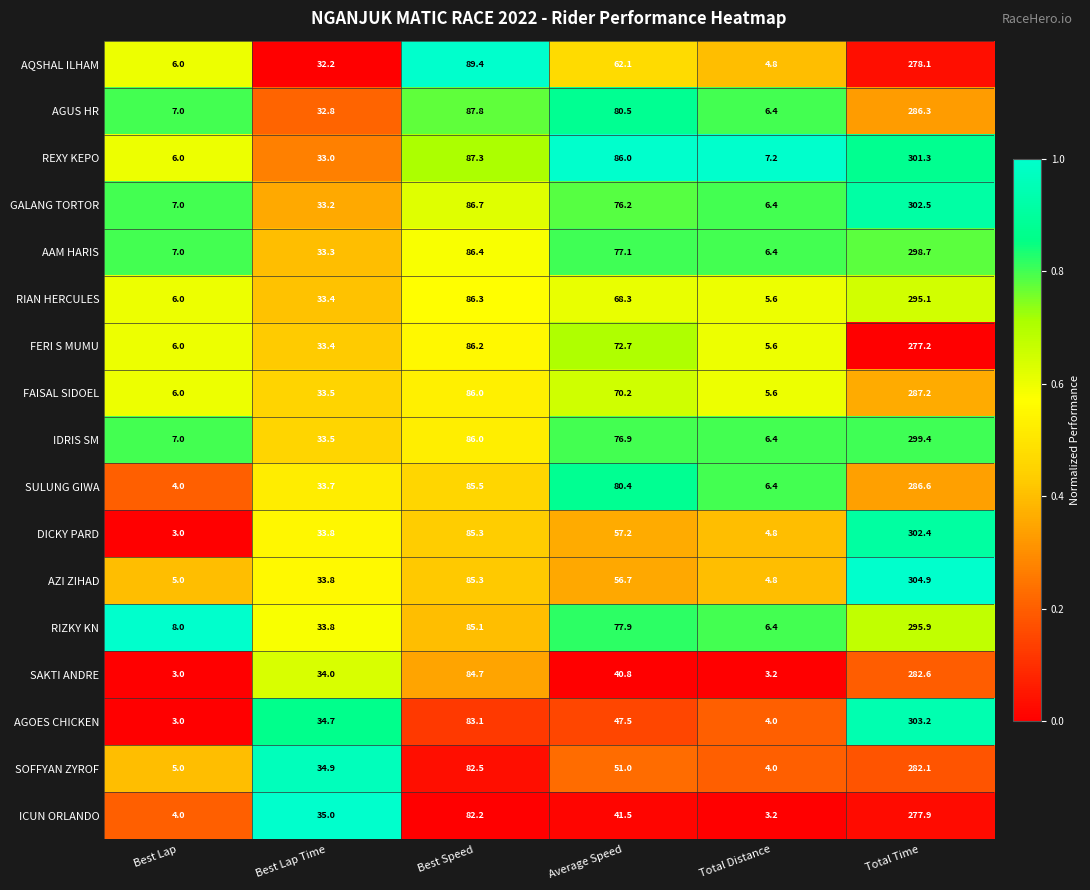

What is the greatest value displayed?

304.9